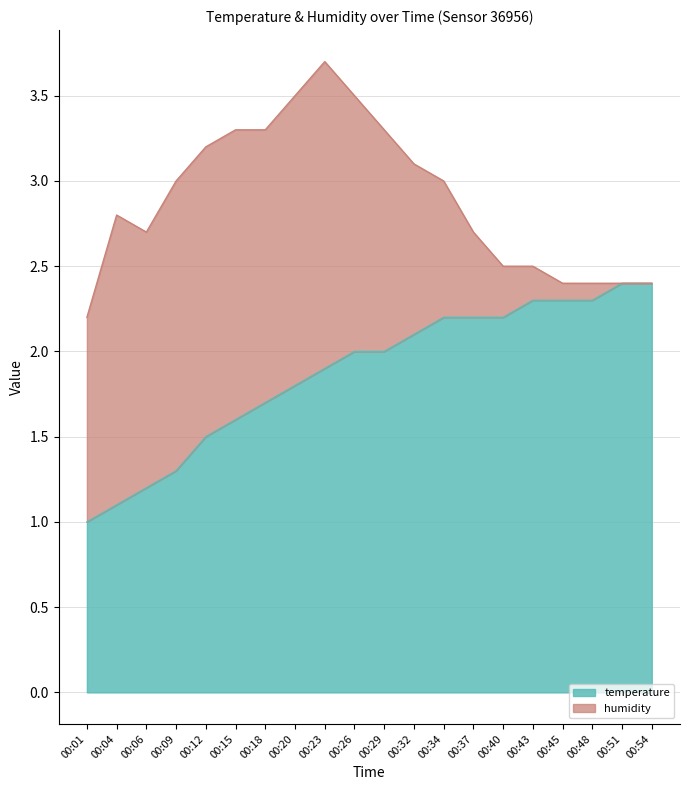

Reading left to right, list all the values displayed in this chart.

00:01=1.0	00:04=1.1	00:06=1.2	00:09=1.3	00:12=1.5	00:15=1.6	00:18=1.7	00:20=1.8	00:23=1.9	00:26=2.0	00:29=2.0	00:32=2.1	00:34=2.2	00:37=2.2	00:40=2.2	00:43=2.3	00:45=2.3	00:48=2.3	00:51=2.4	00:54=2.4